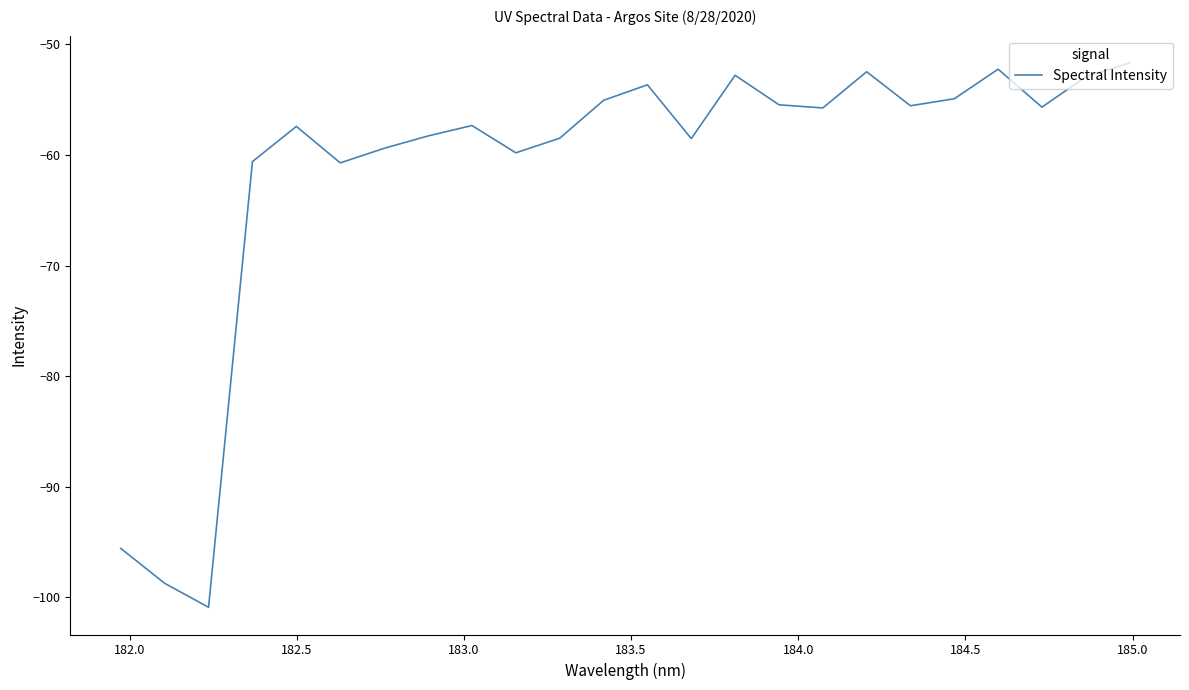

Is this an area chart (filled region under the line)?

No